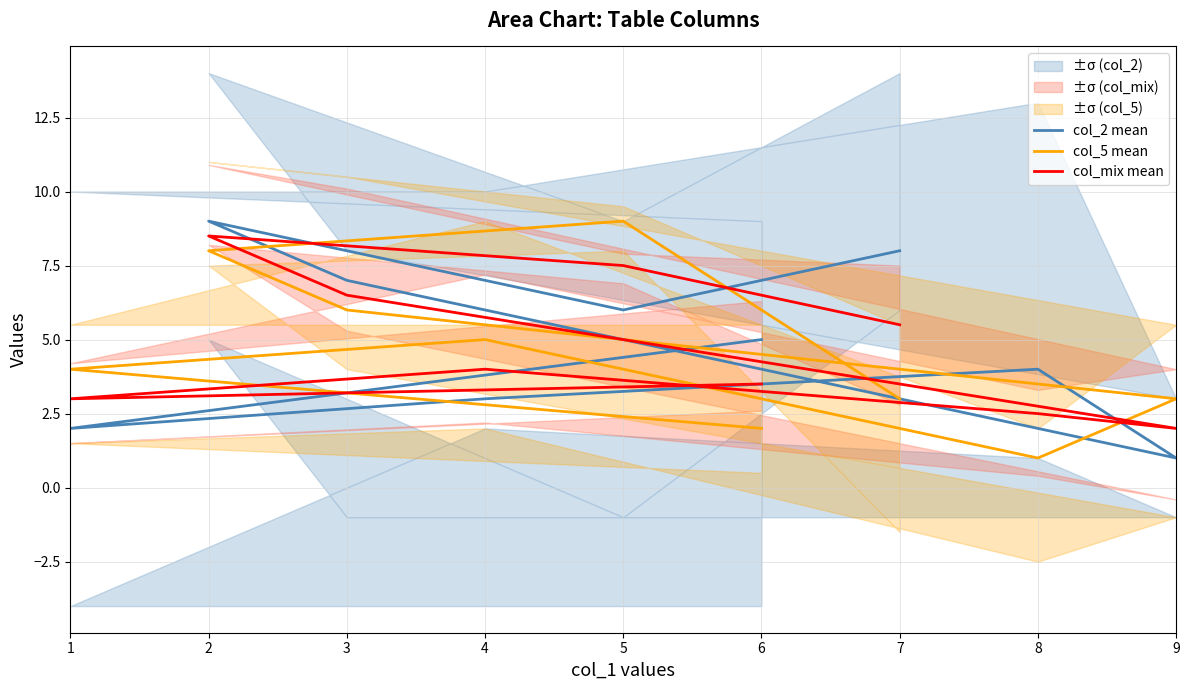

List the series in order of their overall mean, highest first.

col_2 mean, col_mix mean, col_5 mean